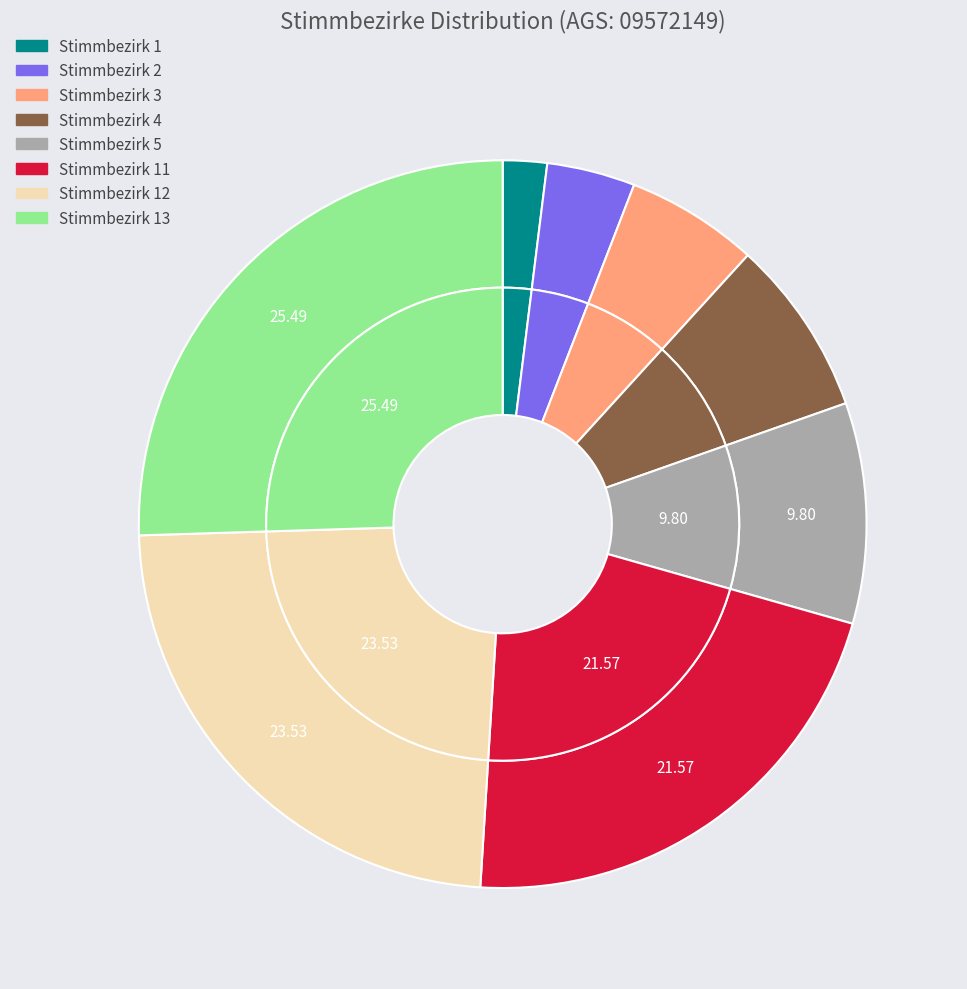

Combined, do Stimmbezirk 12 and Stimmbezirk 1 account for over 50%?

No